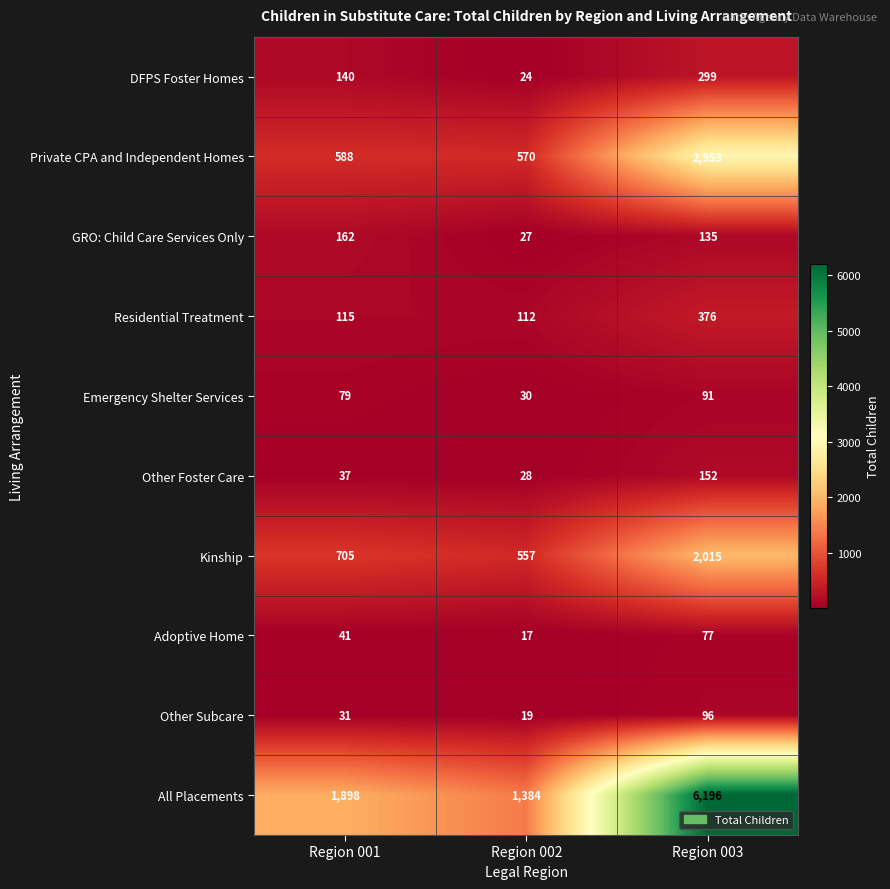

The value of All Placements at Region 002 is 1384. True or false?

True